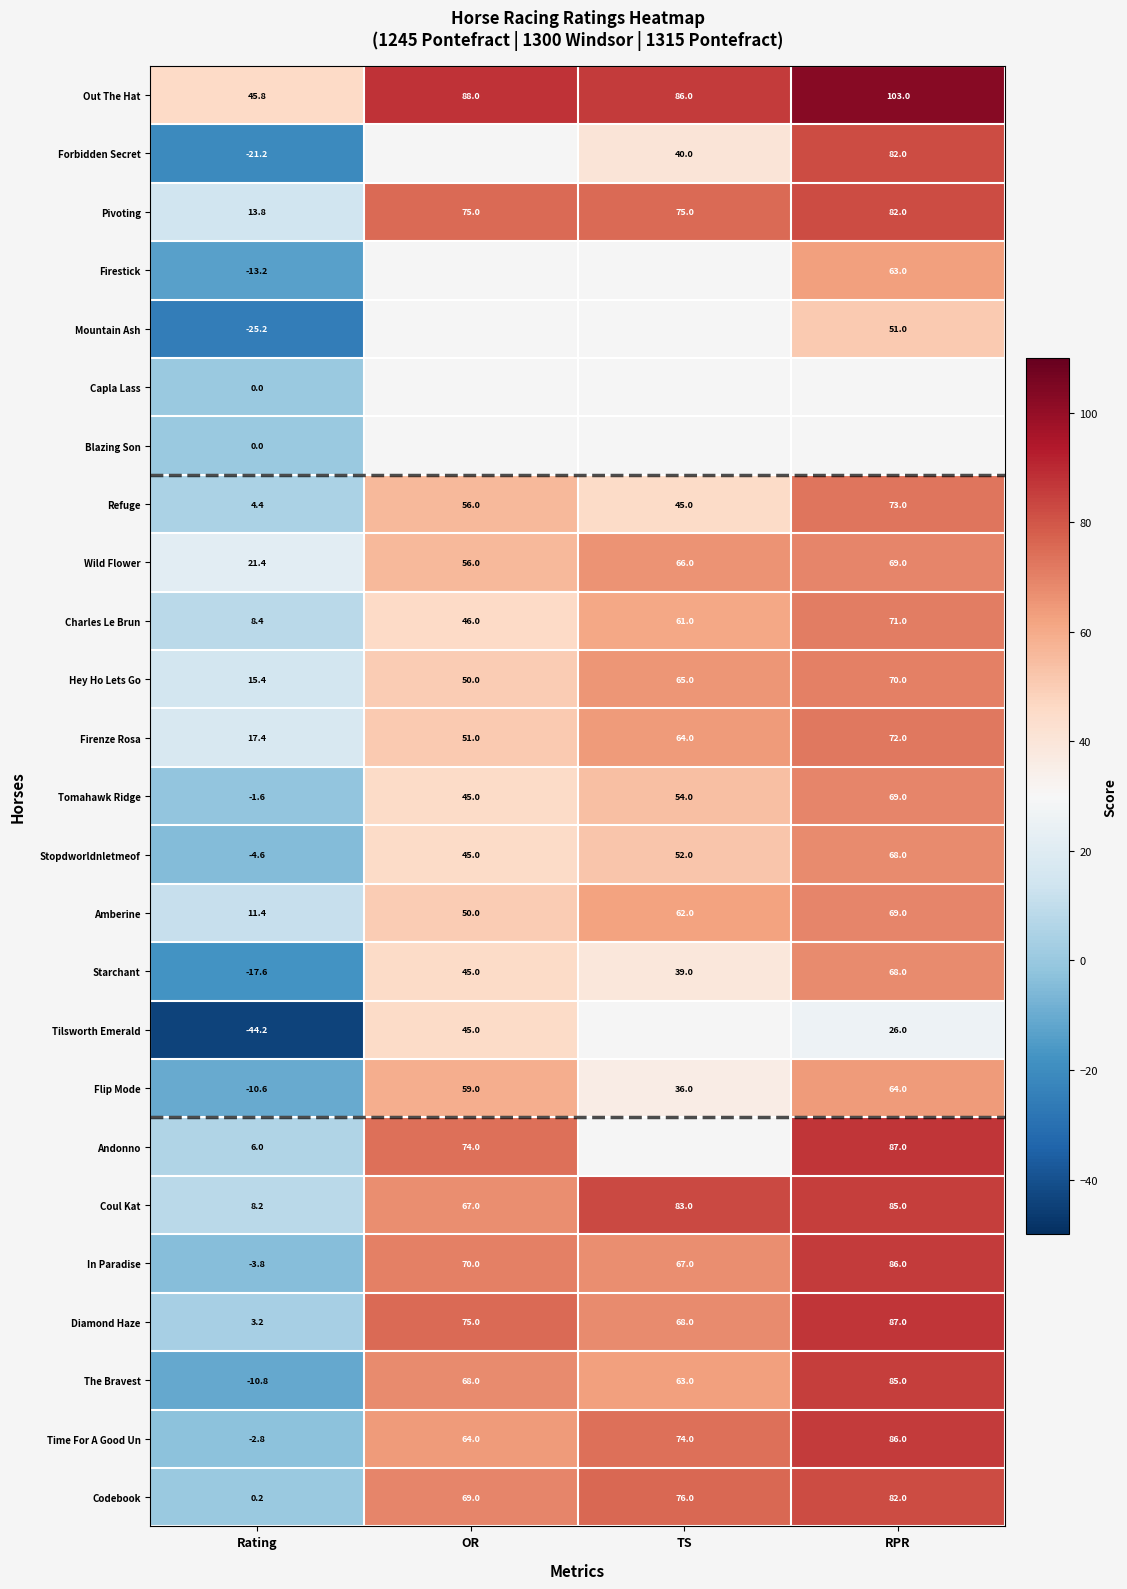

Between OR and TS, which is larger?

OR